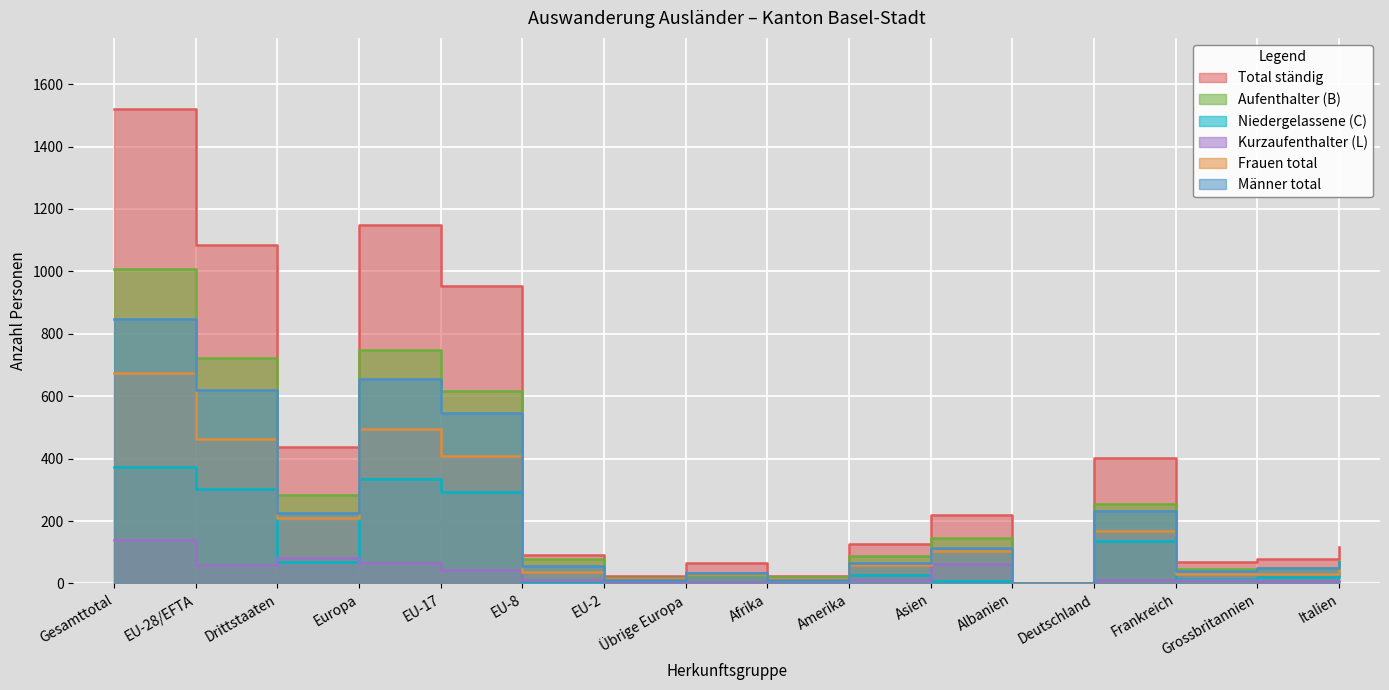

Which series changed the most between Afrika and Grossbritannien?

Total ständig